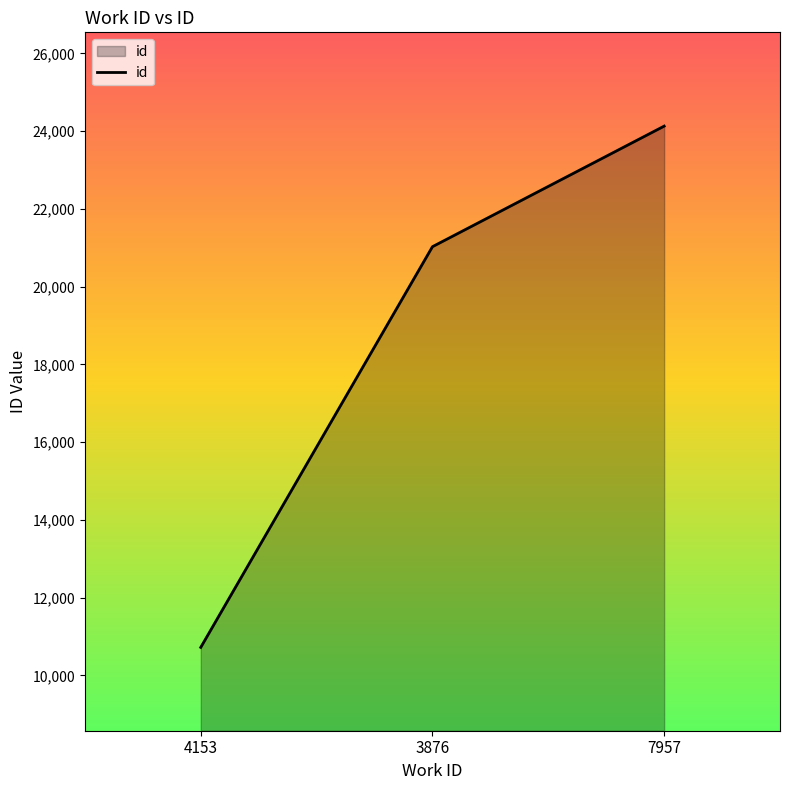

Which label corresponds to the smallest value in the chart?

4153